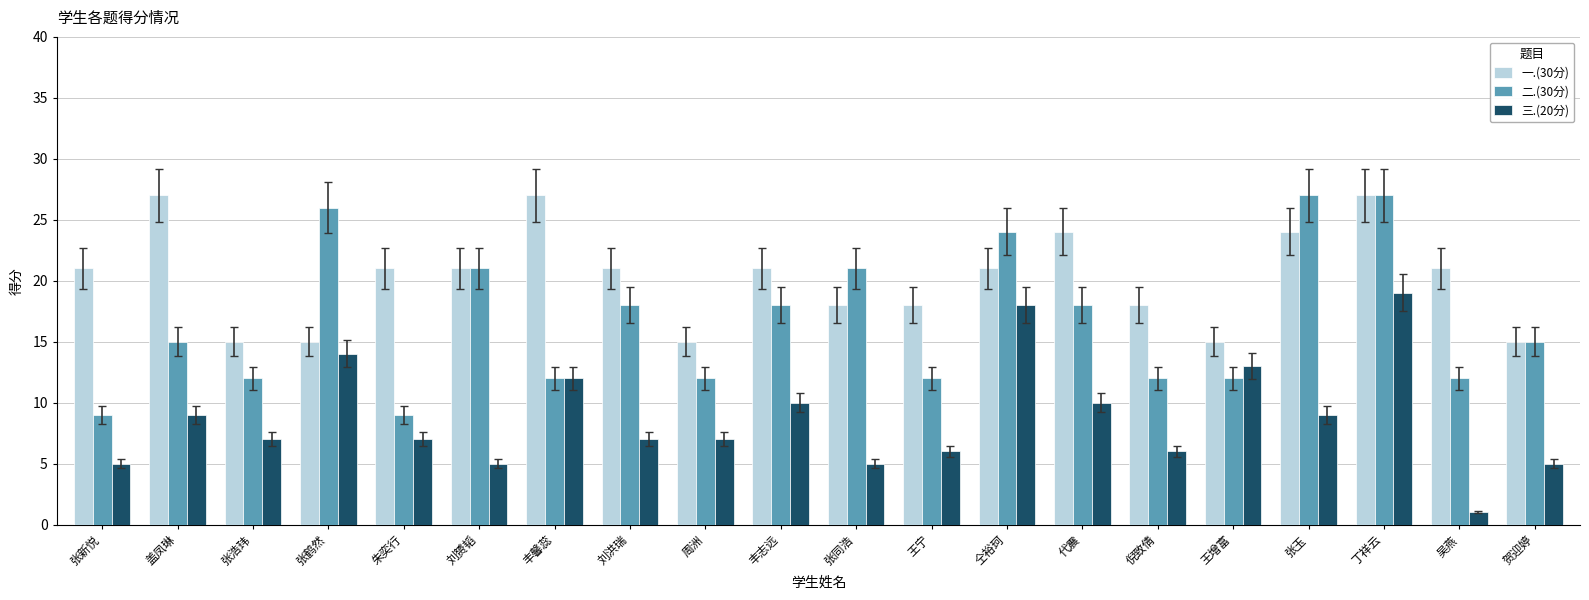

Reading left to right, what are all the values shown in this chart?

一.(30分): 张新悦=21	盖凤琳=27	张浩玮=15	张鹤然=15	朱奕行=21	刘赟韬=21	丰馨蕊=27	刘洪瑞=21	周洲=15	丰志远=21	张同浩=18	王宁=18	仝裕珂=21	代震=24	倪致倩=18	王增富=15	张玉=24	丁祥云=27	吴燕=21	贺迎婷=15
二.(30分): 张新悦=9	盖凤琳=15	张浩玮=12	张鹤然=26	朱奕行=9	刘赟韬=21	丰馨蕊=12	刘洪瑞=18	周洲=12	丰志远=18	张同浩=21	王宁=12	仝裕珂=24	代震=18	倪致倩=12	王增富=12	张玉=27	丁祥云=27	吴燕=12	贺迎婷=15
三.(20分): 张新悦=5	盖凤琳=9	张浩玮=7	张鹤然=14	朱奕行=7	刘赟韬=5	丰馨蕊=12	刘洪瑞=7	周洲=7	丰志远=10	张同浩=5	王宁=6	仝裕珂=18	代震=10	倪致倩=6	王增富=13	张玉=9	丁祥云=19	吴燕=1	贺迎婷=5